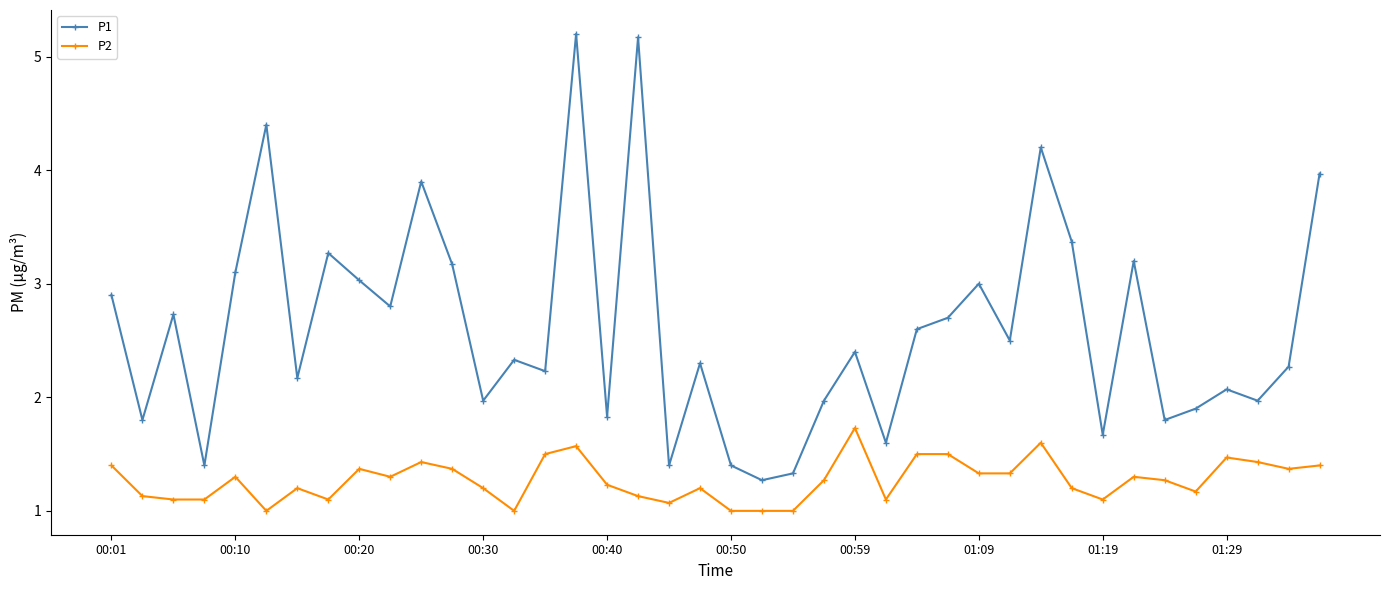

What is the lowest value of the P1 series?

1.3